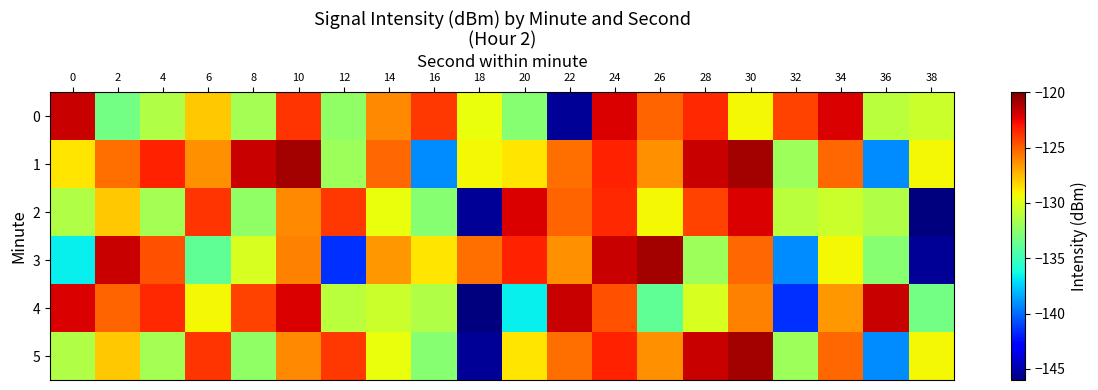

Which series changed the most between 2 and 36?

1